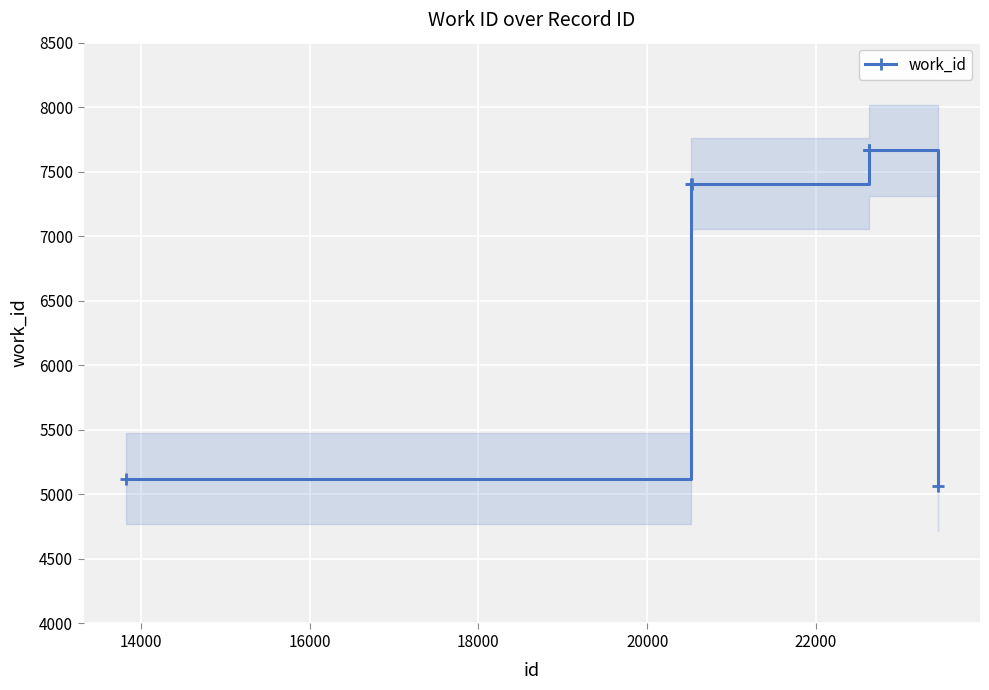

Reading left to right, list all the values displayed in this chart.

5122	7408	7408	7665	7665	7665	5063